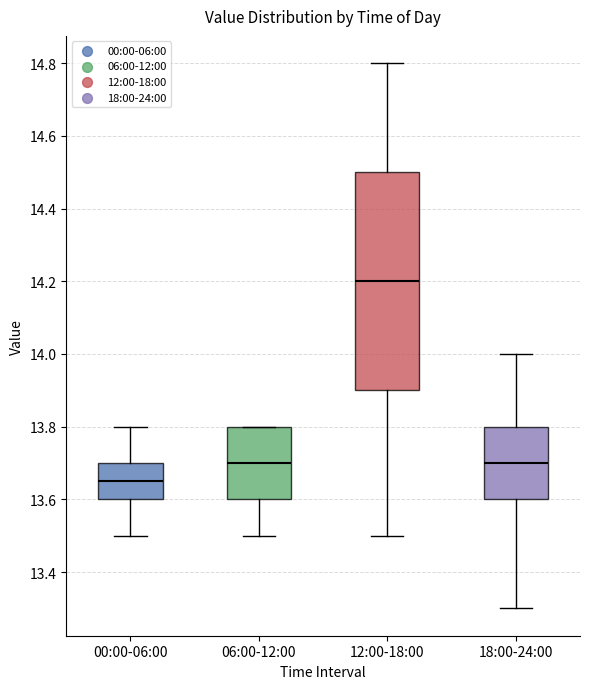

Which box's median line is the highest?

12:00-18:00